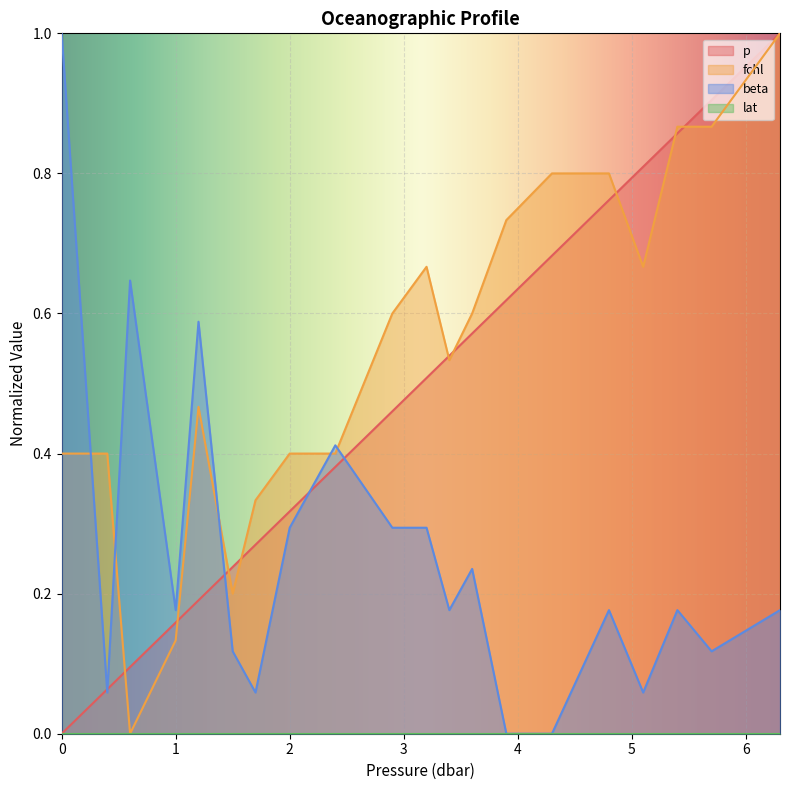

At which label does fchl reach its peak?

6.3